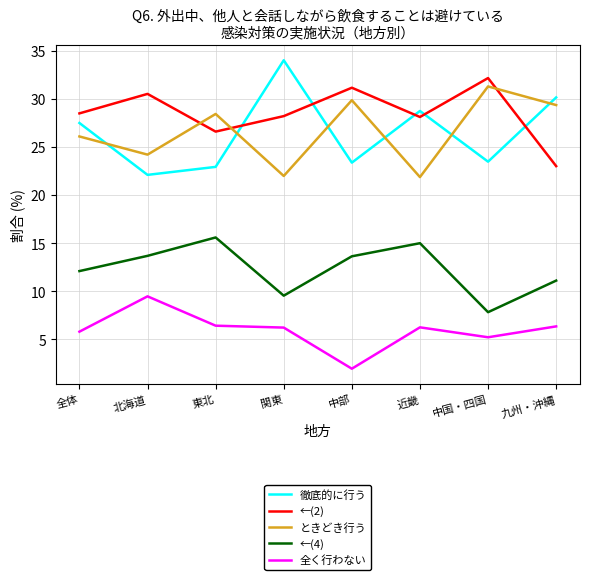

What is the difference between the maximum and minimum values in the ←(4) series?

7.8